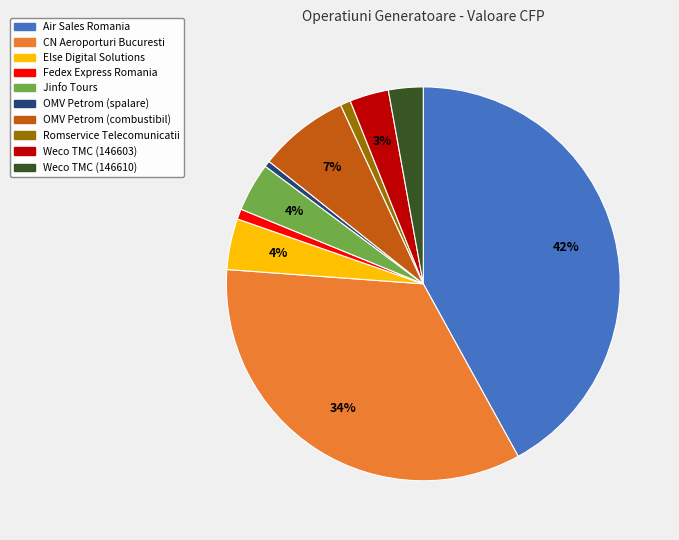

What is the largest slice in the pie chart?

Air Sales Romania